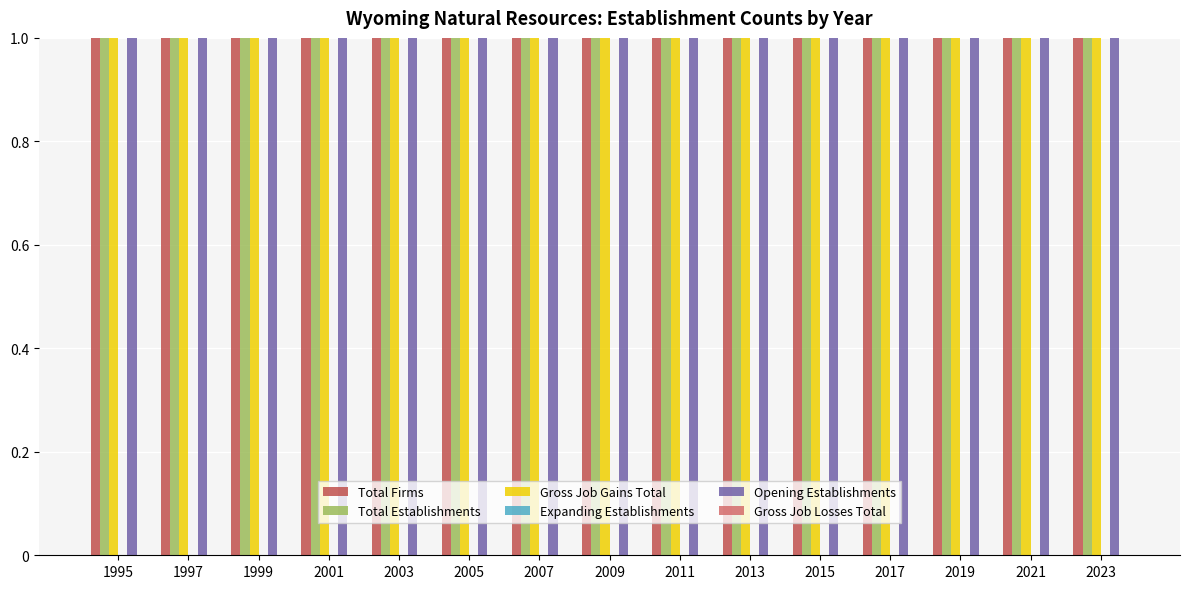

Which series has the widest spread of values?

Total Firms